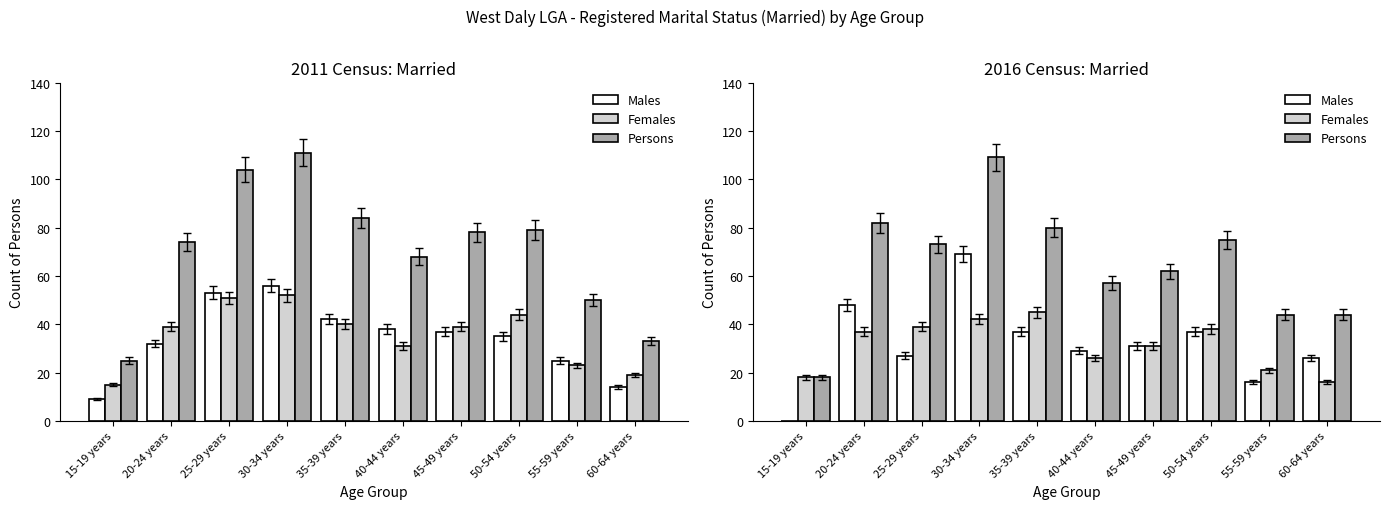

What is the sum of all Females values?

313